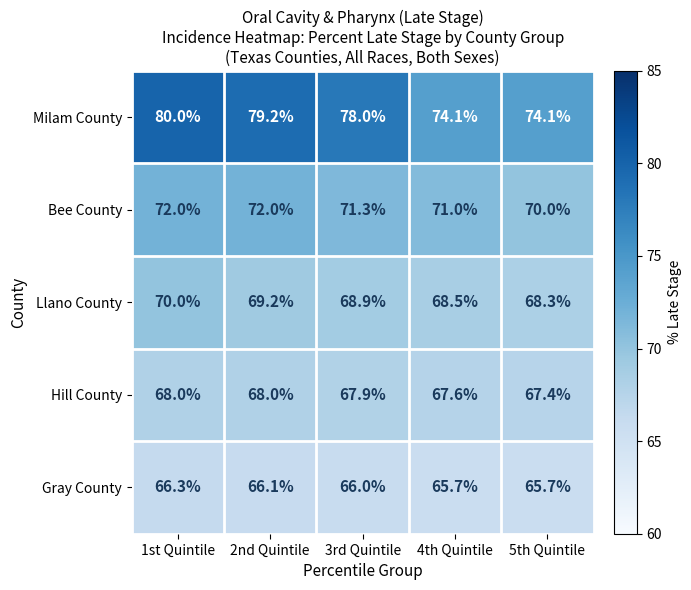

Count the number of data series in this chart.

5